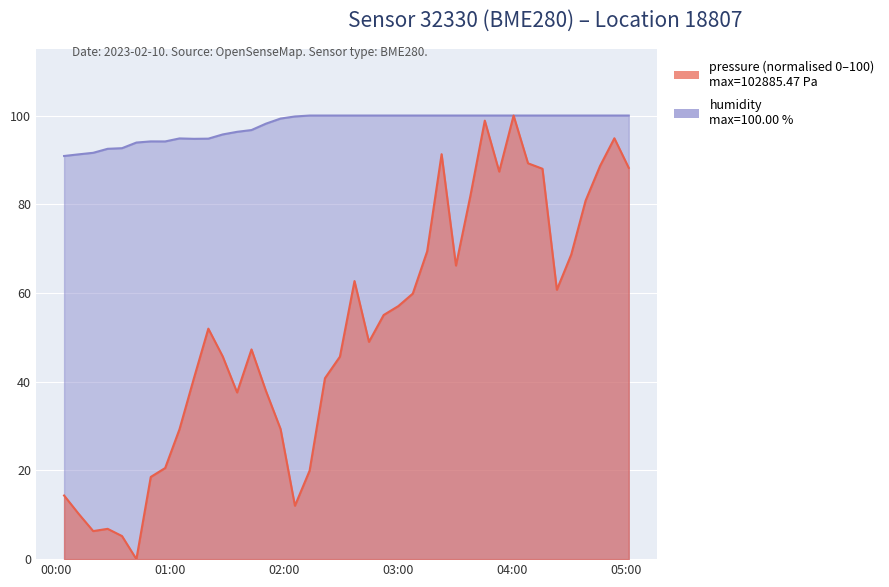

Reading left to right, transcribe all the data shown in this chart.

pressure: 2023-02-10T00:04:12=14.3	2023-02-10T00:11:48=10.2	2023-02-10T00:19:32=6.3	2023-02-10T00:27:08=6.8	2023-02-10T00:34:42=5.2	2023-02-10T00:42:17=0.0	2023-02-10T00:49:51=18.5	2023-02-10T00:57:26=20.5	2023-02-10T01:05:00=29.3	2023-02-10T01:12:37=40.8	2023-02-10T01:20:11=52.0	2023-02-10T01:27:46=45.7	2023-02-10T01:35:20=37.6	2023-02-10T01:42:55=47.3	2023-02-10T01:50:32=37.9	2023-02-10T01:58:14=29.3	2023-02-10T02:05:48=12.0	2023-02-10T02:13:32=19.9	2023-02-10T02:21:37=40.8	2023-02-10T02:29:30=45.6	2023-02-10T02:37:11=62.7	2023-02-10T02:44:48=49.0	2023-02-10T02:52:33=55.0	2023-02-10T03:00:16=57.0	2023-02-10T03:07:53=59.9	2023-02-10T03:15:27=69.4	2023-02-10T03:23:04=91.3	2023-02-10T03:30:38=66.2	2023-02-10T03:38:16=82.0	2023-02-10T03:45:49=98.9	2023-02-10T03:53:25=87.4	2023-02-10T04:00:59=100.0	2023-02-10T04:08:35=89.2	2023-02-10T04:16:12=88.0	2023-02-10T04:23:47=60.7	2023-02-10T04:31:21=68.7	2023-02-10T04:38:56=80.8	2023-02-10T04:46:30=88.6	2023-02-10T04:54:05=94.9	2023-02-10T05:01:39=88.2
humidity: 2023-02-10T00:04:12=90.9	2023-02-10T00:11:48=91.2	2023-02-10T00:19:32=91.6	2023-02-10T00:27:08=92.5	2023-02-10T00:34:42=92.6	2023-02-10T00:42:17=93.9	2023-02-10T00:49:51=94.2	2023-02-10T00:57:26=94.2	2023-02-10T01:05:00=94.8	2023-02-10T01:12:37=94.8	2023-02-10T01:20:11=94.8	2023-02-10T01:27:46=95.7	2023-02-10T01:35:20=96.3	2023-02-10T01:42:55=96.7	2023-02-10T01:50:32=98.2	2023-02-10T01:58:14=99.3	2023-02-10T02:05:48=99.8	2023-02-10T02:13:32=100.0	2023-02-10T02:21:37=100.0	2023-02-10T02:29:30=100.0	2023-02-10T02:37:11=100.0	2023-02-10T02:44:48=100.0	2023-02-10T02:52:33=100.0	2023-02-10T03:00:16=100.0	2023-02-10T03:07:53=100.0	2023-02-10T03:15:27=100.0	2023-02-10T03:23:04=100.0	2023-02-10T03:30:38=100.0	2023-02-10T03:38:16=100.0	2023-02-10T03:45:49=100.0	2023-02-10T03:53:25=100.0	2023-02-10T04:00:59=100.0	2023-02-10T04:08:35=100.0	2023-02-10T04:16:12=100.0	2023-02-10T04:23:47=100.0	2023-02-10T04:31:21=100.0	2023-02-10T04:38:56=100.0	2023-02-10T04:46:30=100.0	2023-02-10T04:54:05=100.0	2023-02-10T05:01:39=100.0